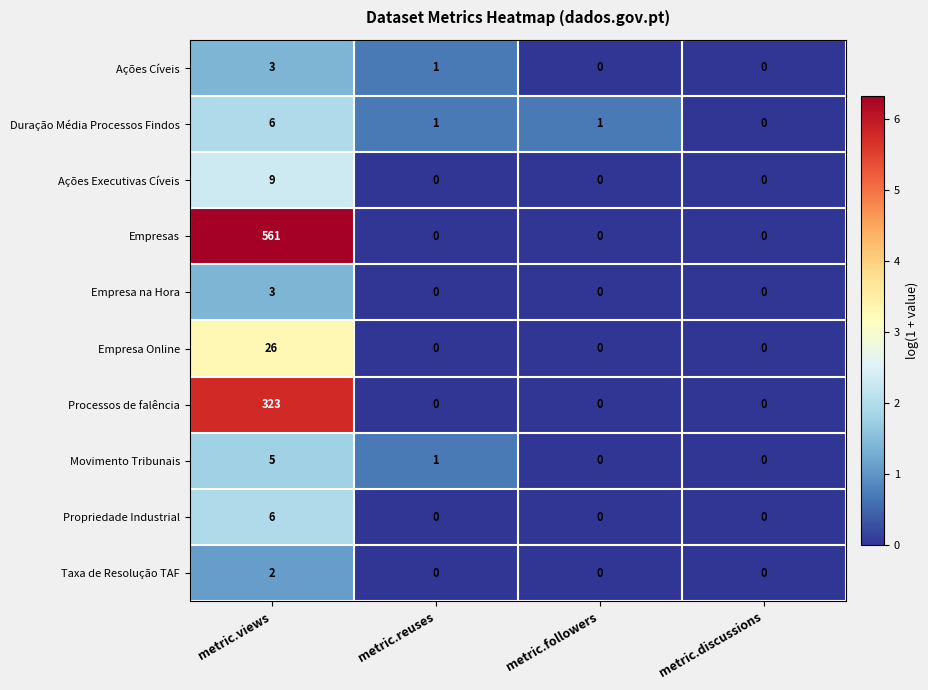

What is the difference between the highest and lowest values at metric.views?

559